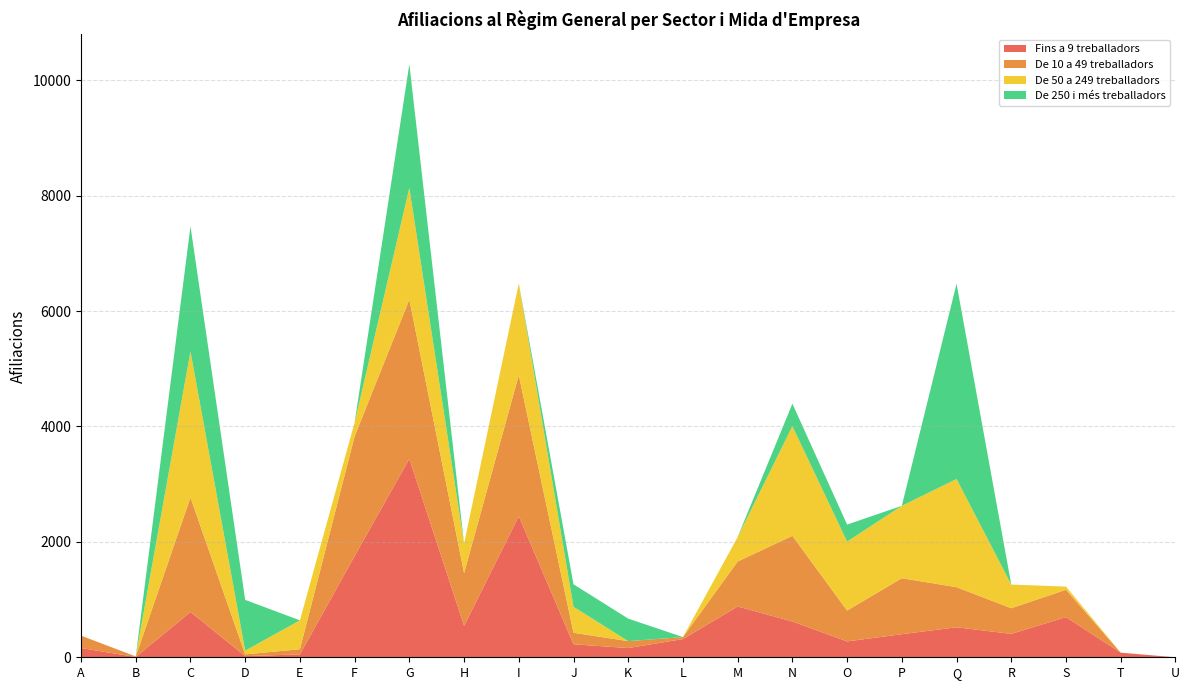

Reading left to right, transcribe all the data shown in this chart.

Fins a 9 treballadors: A=160	B=5	C=785	D=20	E=50	F=1755	G=3440	H=545	I=2445	J=225	K=160	L=315	M=880	N=620	O=275	P=400	Q=520	R=405	S=695	T=80	U=0
De 10 a 49 treballadors: A=215	B=10	C=1985	D=30	E=90	F=2075	G=2760	H=915	I=2445	J=200	K=120	L=35	M=780	N=1485	O=535	P=970	Q=695	R=445	S=475	T=0	U=0
De 50 a 249 treballadors: A=0	B=0	C=2530	D=65	E=500	F=240	G=1935	H=510	I=1590	J=450	K=0	L=0	M=425	N=1900	O=1195	P=1255	Q=1875	R=410	S=55	T=0	U=0
De 250 i més treballadors: A=0	B=0	C=2170	D=880	E=0	F=0	G=2145	H=0	I=0	J=390	K=390	L=0	M=0	N=390	O=295	P=0	Q=3385	R=0	S=0	T=0	U=0